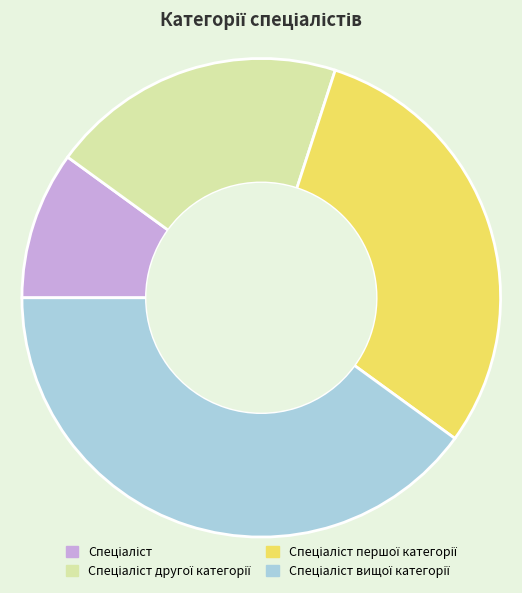

Does any single category account for the majority?

No